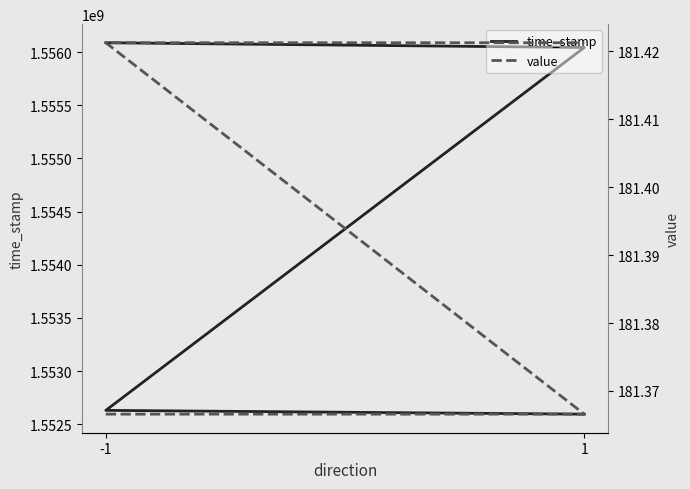

Reading right to left, what are all the values shown in this chart?

time_stamp: 1552593948.0	1552629648.0	1556044314.0	1556089049.0
value: 181.4	181.4	181.4	181.4